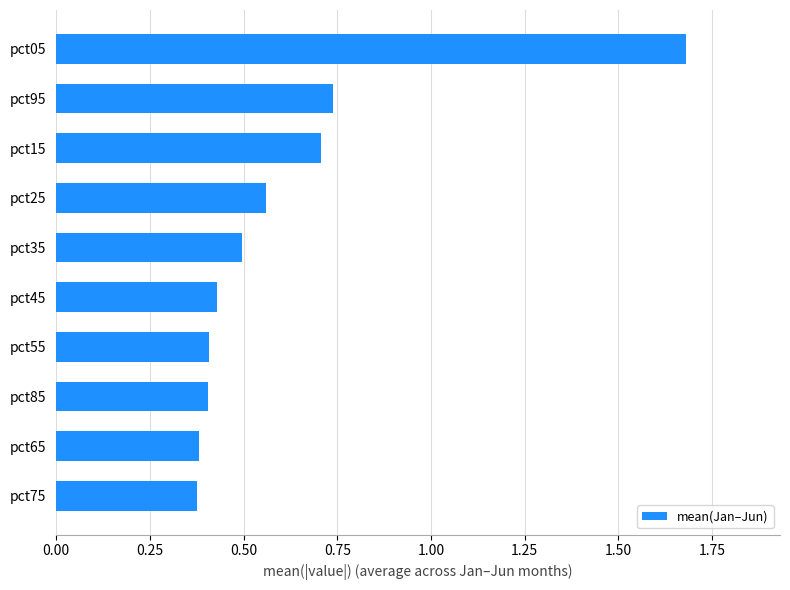

What is the sum of all values?

6.2